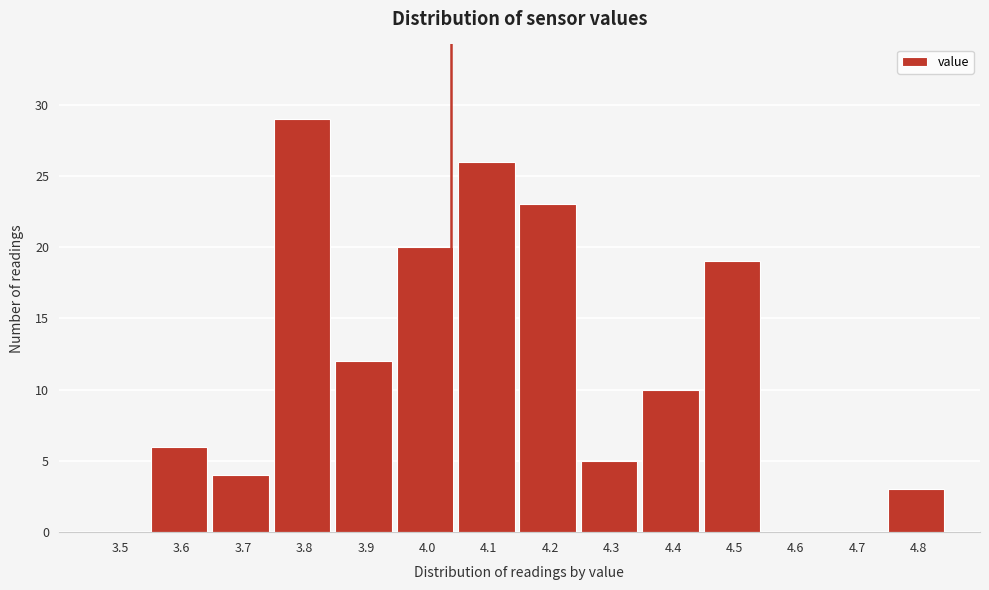

Reading left to right, extract all data points from this chart.

3.5=0	3.6=6	3.7=4	3.8=29	3.9=12	4.0=20	4.1=26	4.2=23	4.3=5	4.4=10	4.5=19	4.6=0	4.7=0	4.8=3